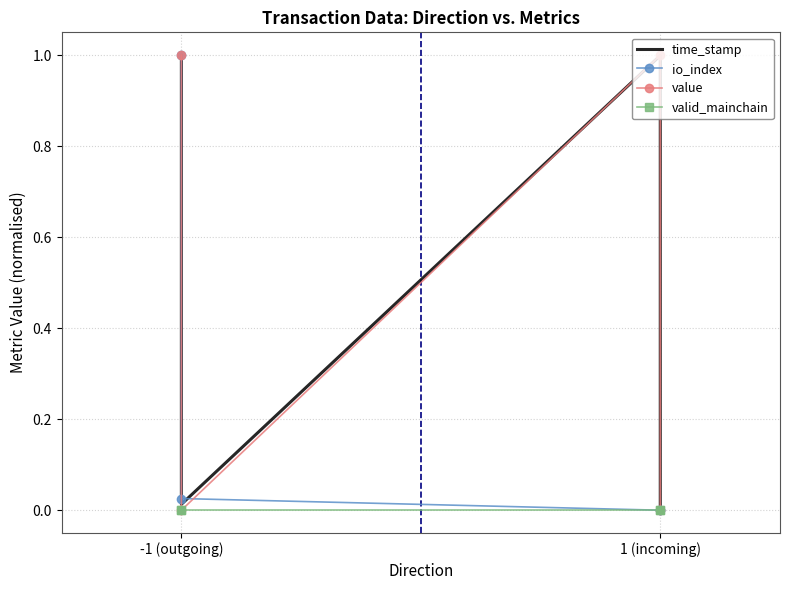

What is the label of the 4th point from the right?

-1 (outgoing)